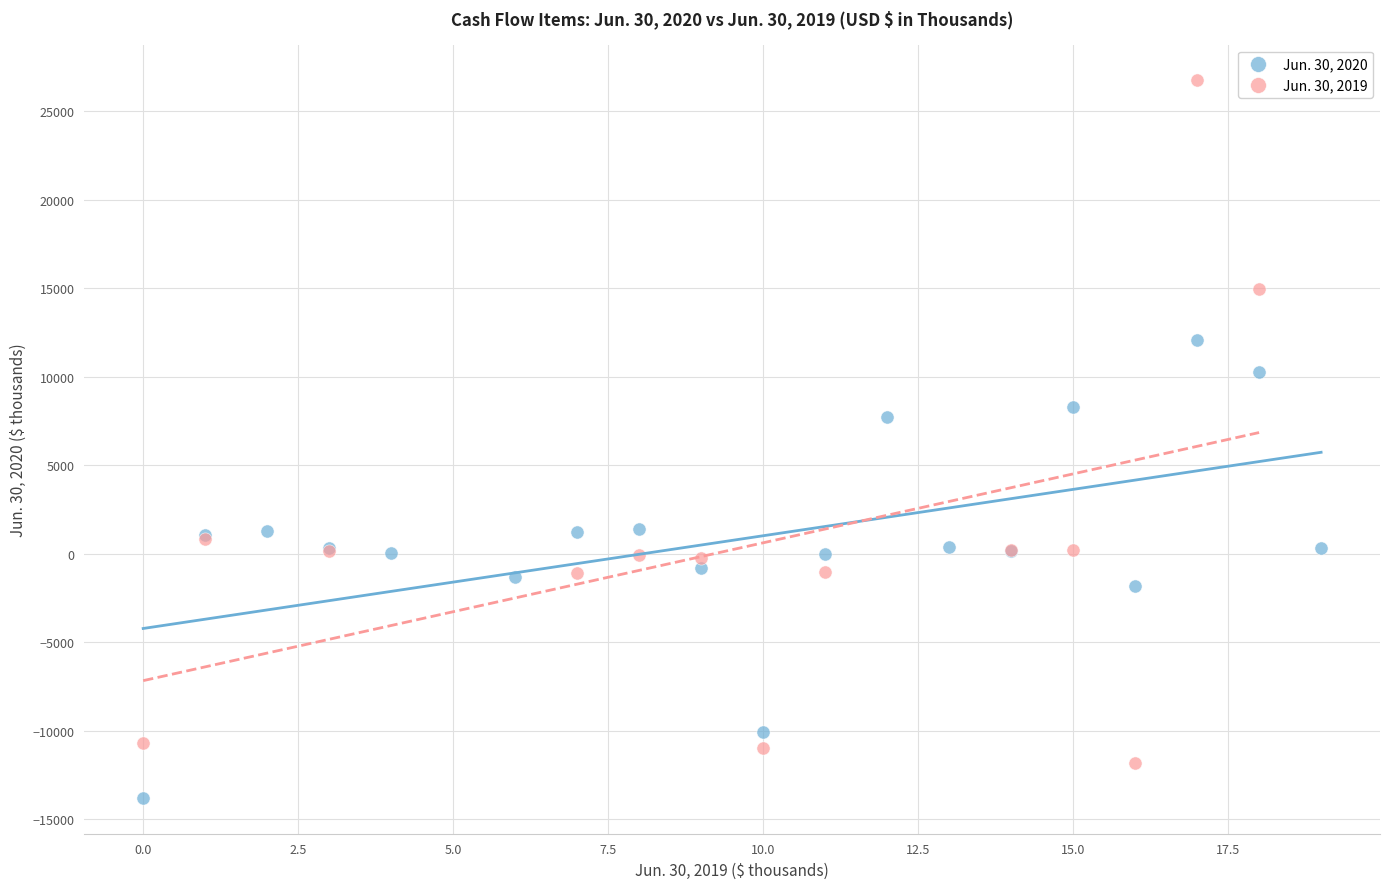

Which series has the largest Y range (max minus min)?

Jun. 30, 2019